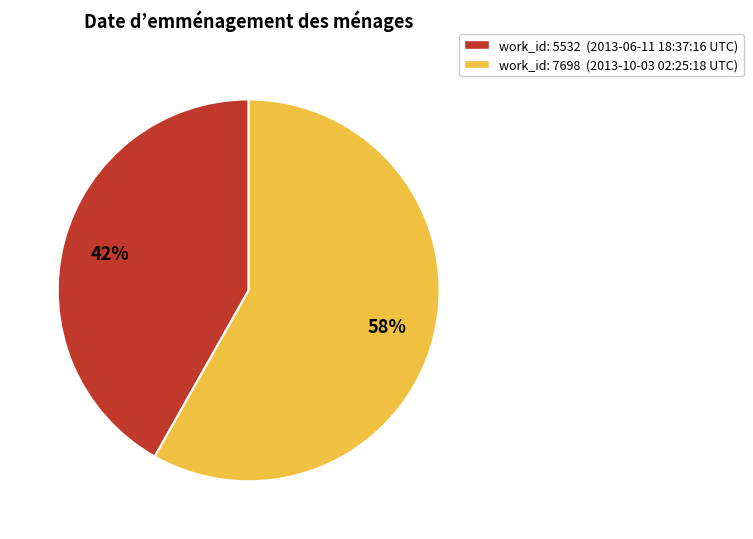

To the nearest percent, what is the difference between the largest and smallest slice percentages?

16%